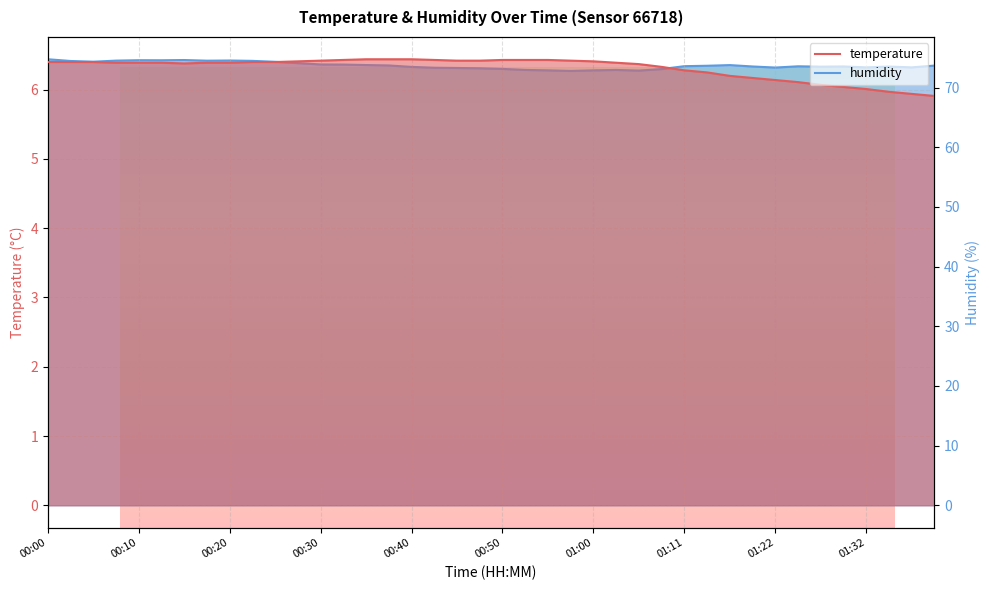

The temperature series shows 9.1 at 37. True or false?

False